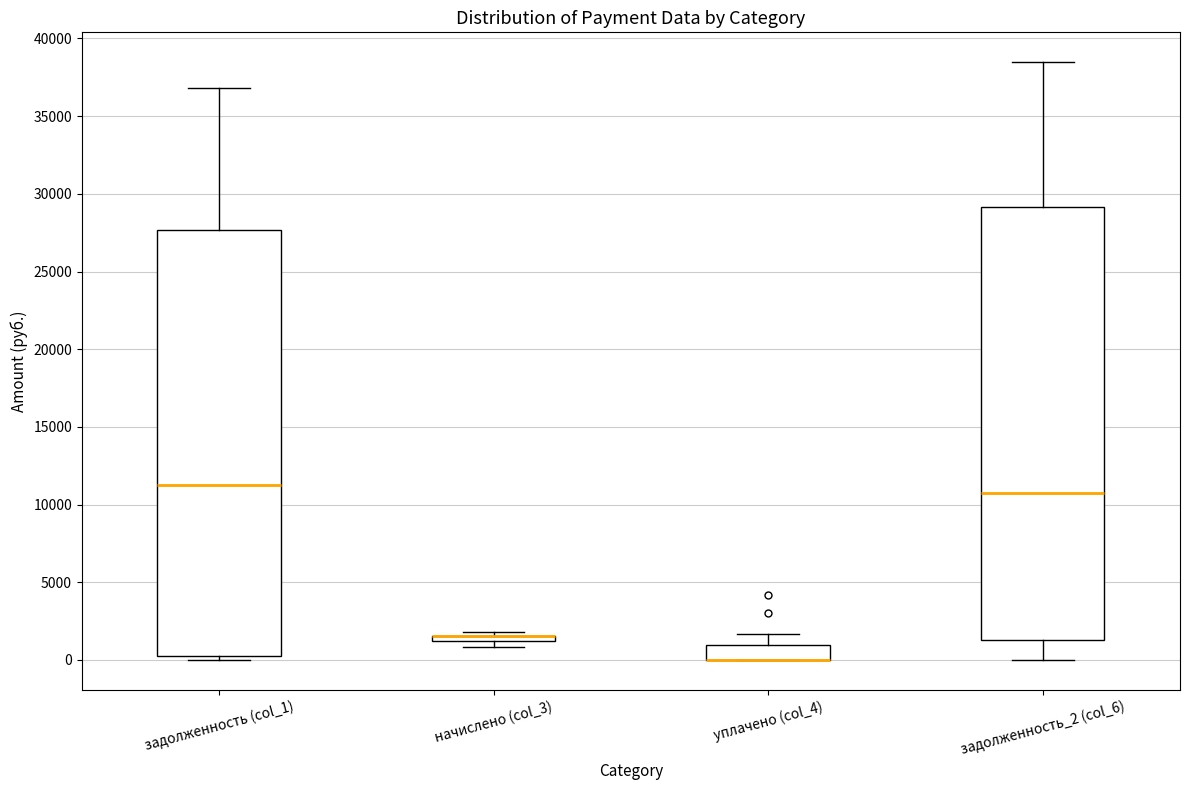

Where does the median line of the box for задолженность_2 (col_6) sit on the y-axis? The values are not printed on the chart, so give them approximately, as read against the axis.

10500